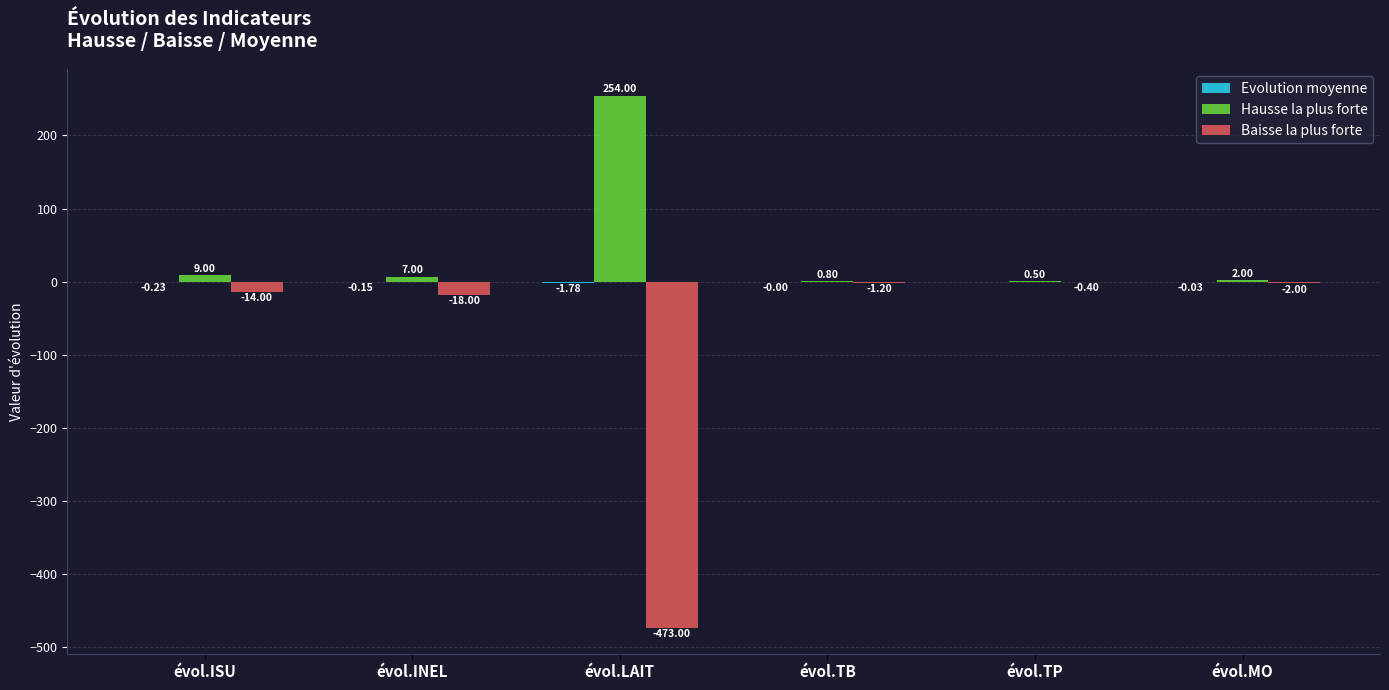

Between évol.ISU and évol.LAIT, which series saw the biggest shift?

Baisse la plus forte